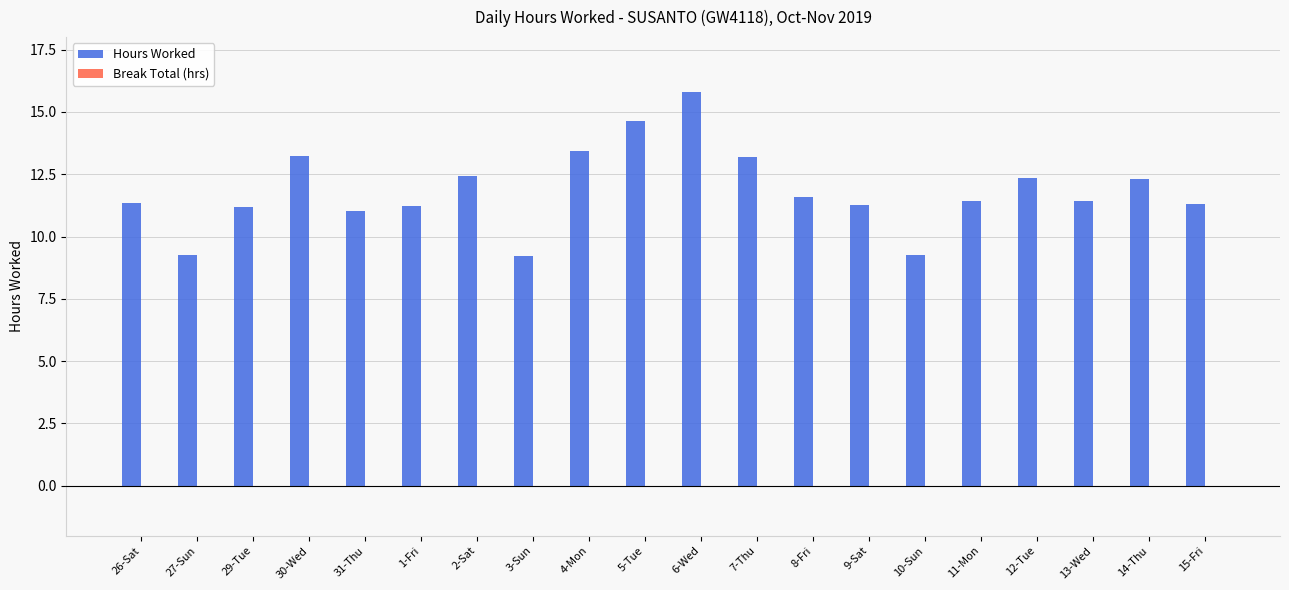

Is it true that the value at 6-Wed is 9.6?

False